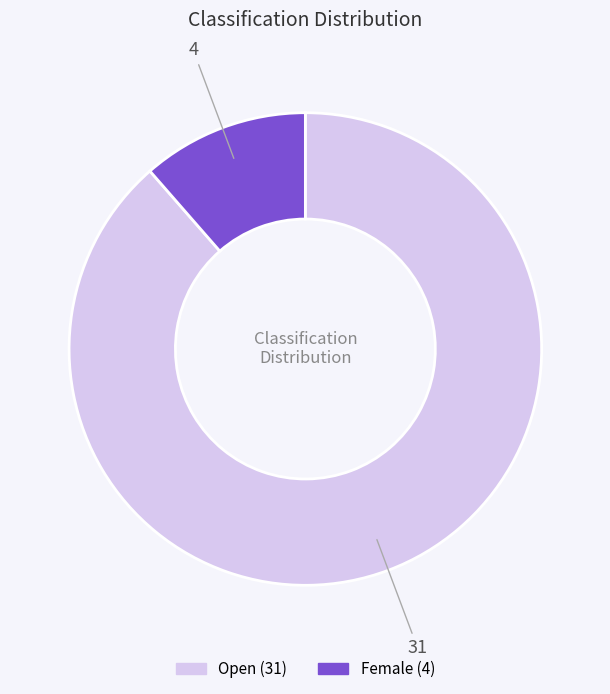

Is there a majority slice in this chart?

Yes